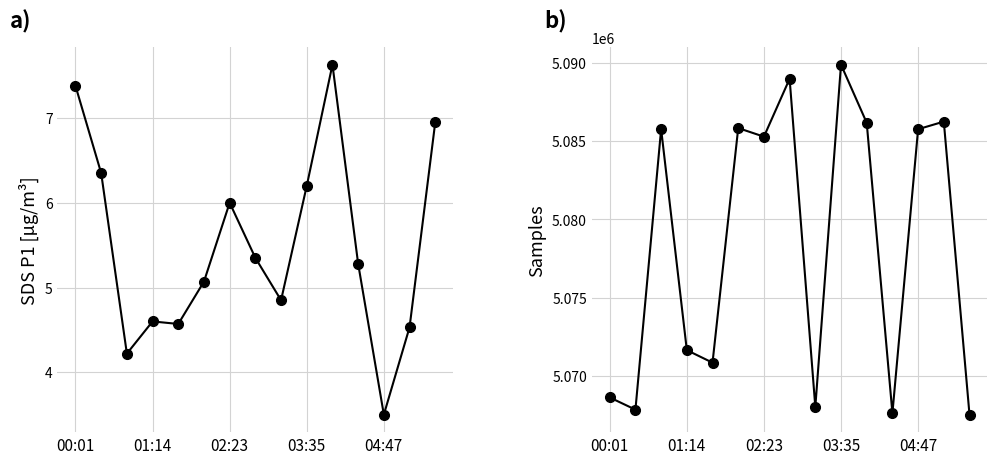

How many lines are shown in the chart?

2